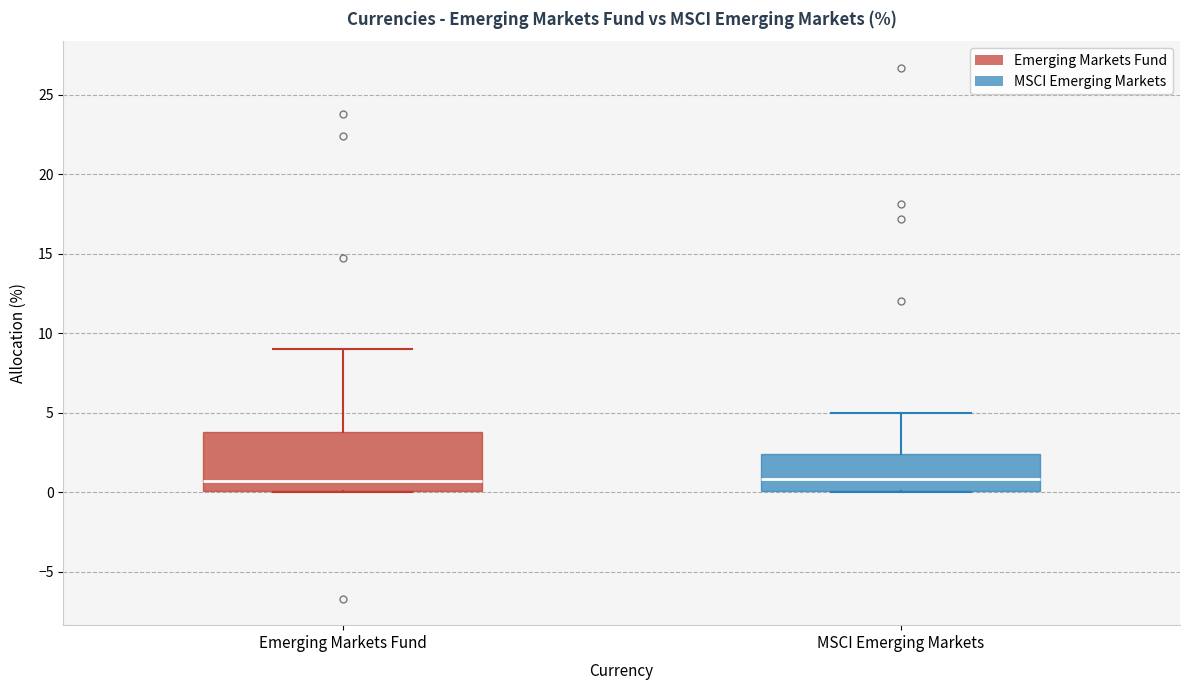

Which box is the tallest, from its lower edge to its upper edge?

Emerging Markets Fund